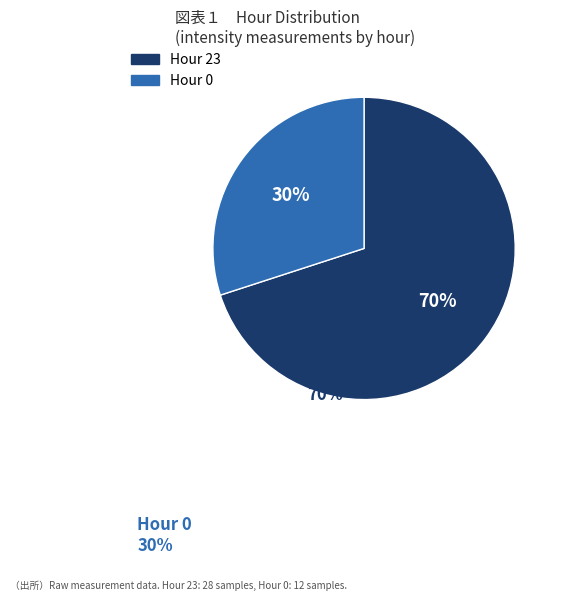

Which has a higher value, Hour 23 or Hour 0?

Hour 23